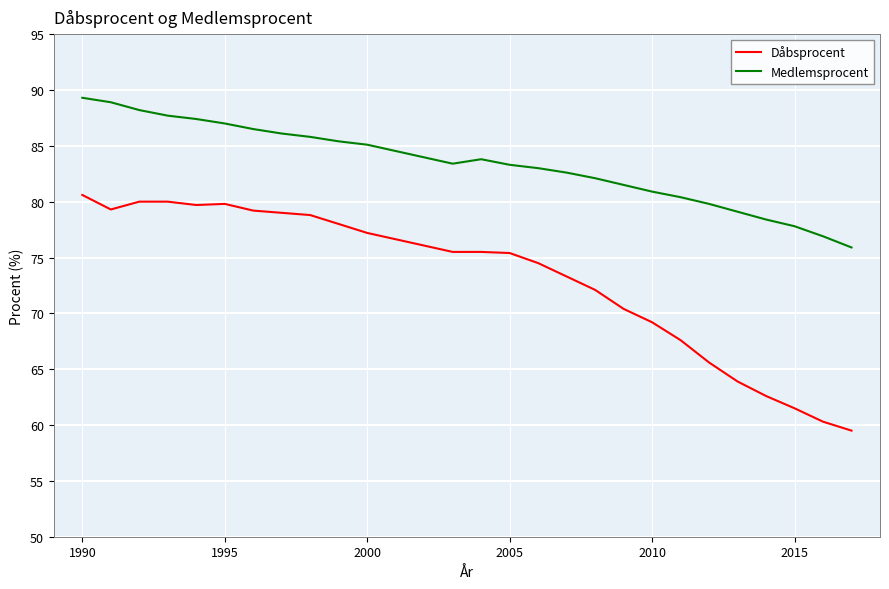

What is the smallest value displayed?

59.5